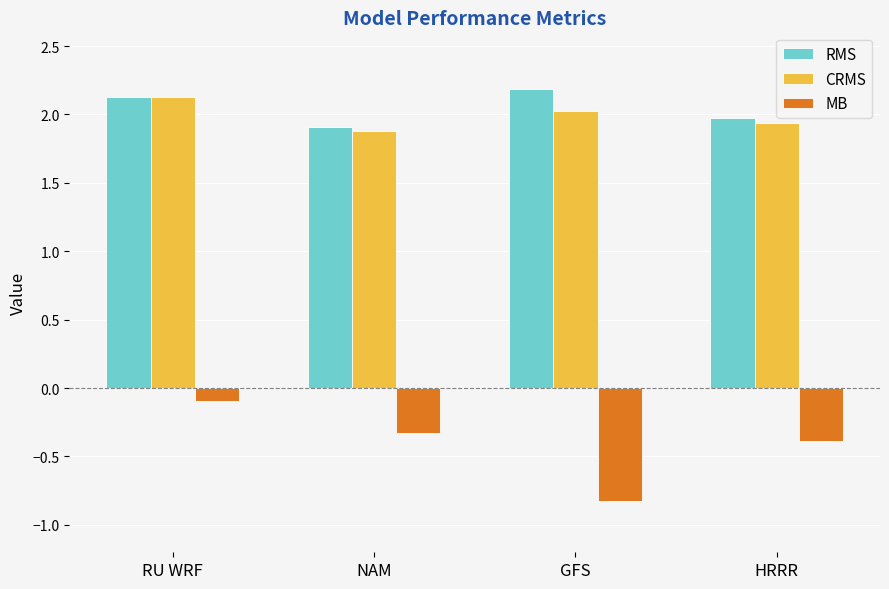

The value of CRMS at HRRR is 1.9. True or false?

True